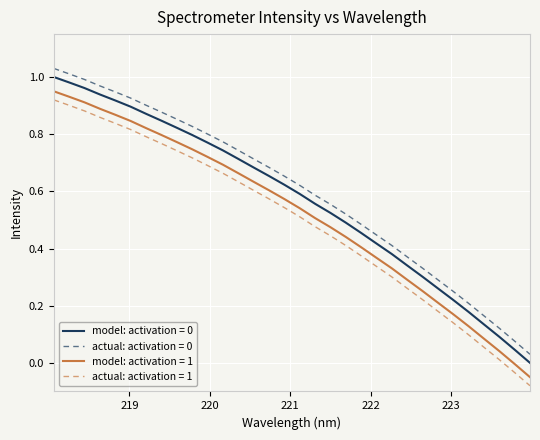

True or false: actual: activation = 1 and model: activation = 1 cross at least once.

False